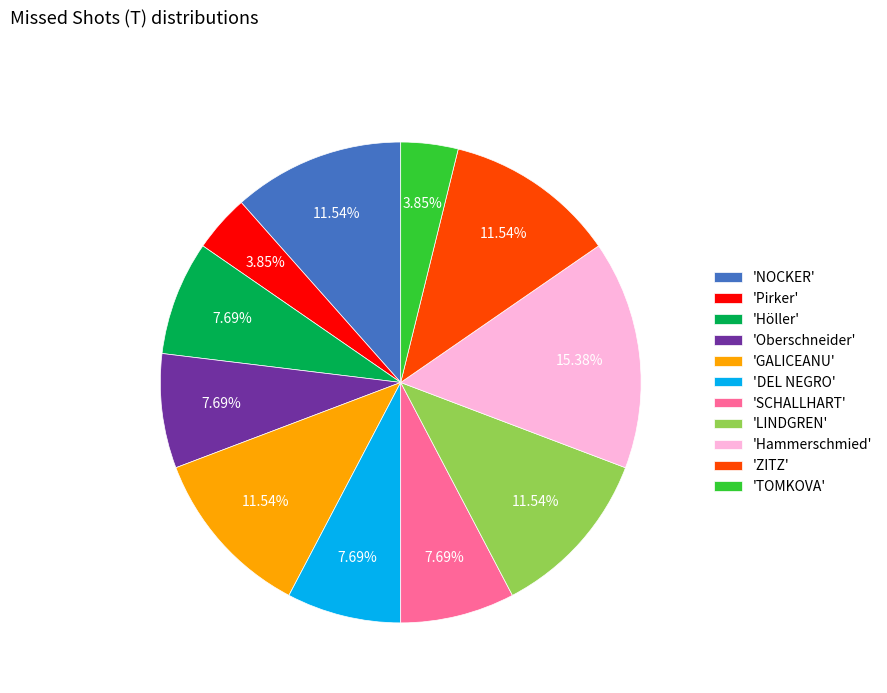

Is there any slice that represents more than half of the pie?

No